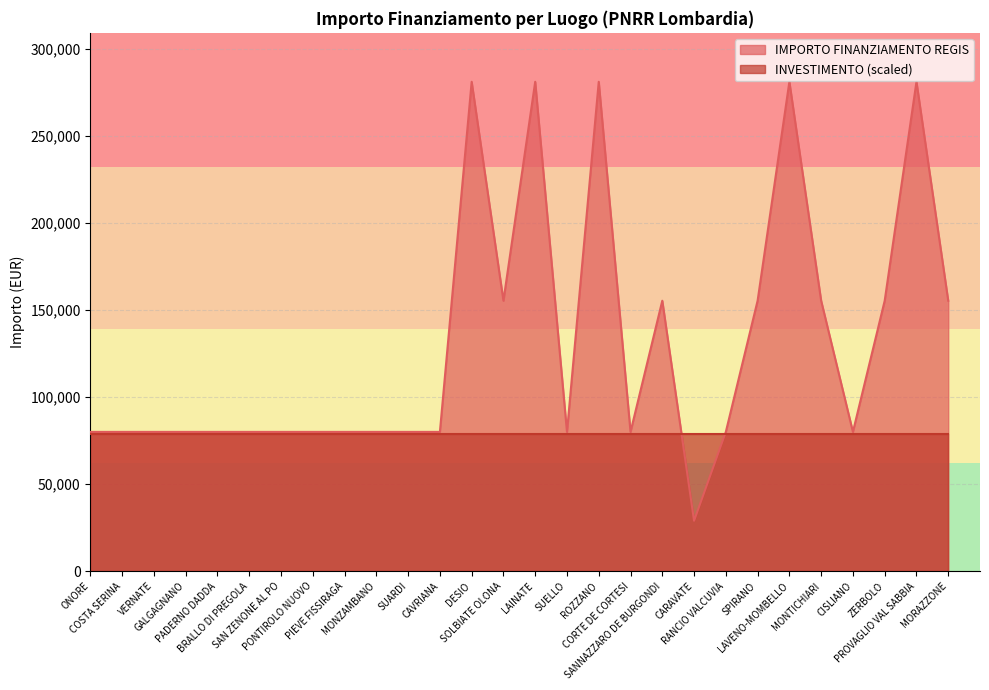

List the labels in order of value, smallest first.

CARAVATE, ONORE, COSTA SERINA, VERNATE, GALGAGNANO, PADERNO DADDA, BRALLO DI PREGOLA, SAN ZENONE AL PO, PONTIROLO NUOVO, PIEVE FISSIRAGA, MONZAMBANO, SUARDI, CAVRIANA, SUELLO, CORTE DE CORTESI, RANCIO VALCUVIA, CISLIANO, SOLBIATE OLONA, SANNAZZARO DE BURGONDI, SPIRANO, MONTICHIARI, ZERBOLO, MORAZZONE, DESIO, LAINATE, ROZZANO, LAVENO-MOMBELLO, PROVAGLIO VAL SABBIA